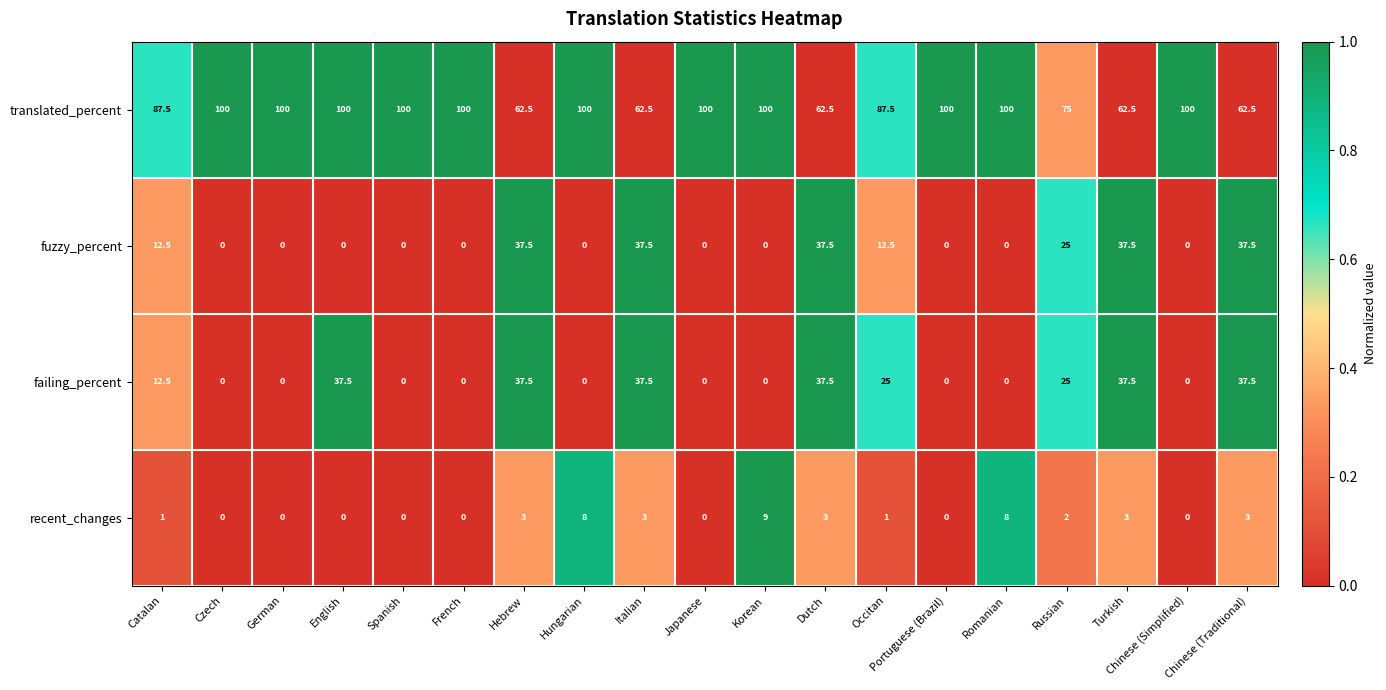

What is the difference between the highest and lowest values at Turkish?

59.5